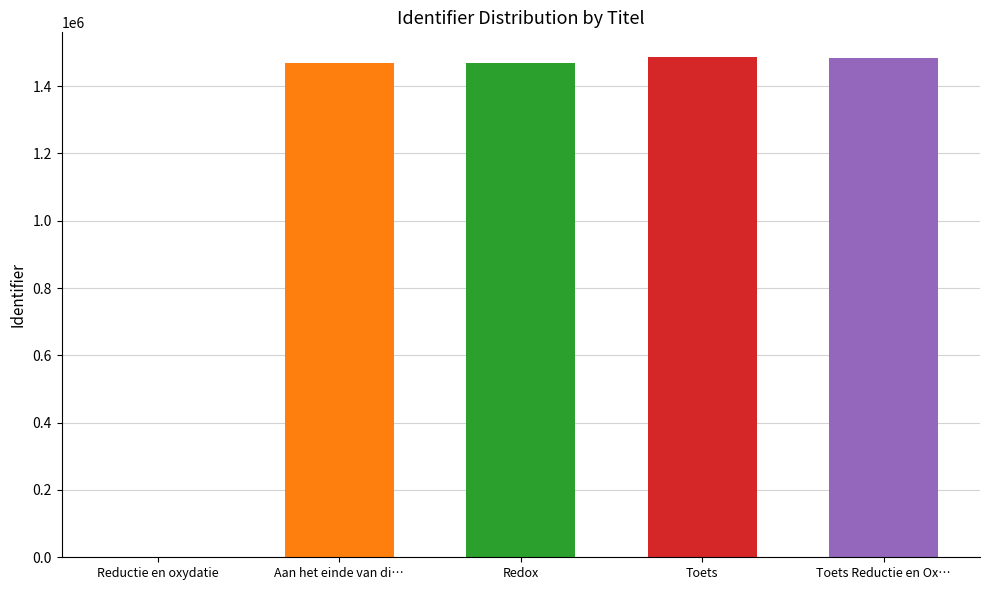

Is it true that the value at Redox is 1468548?

True